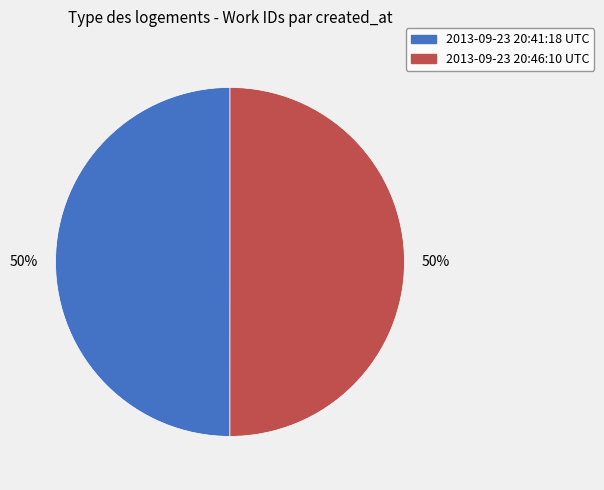

Count the number of slices in the pie.

2